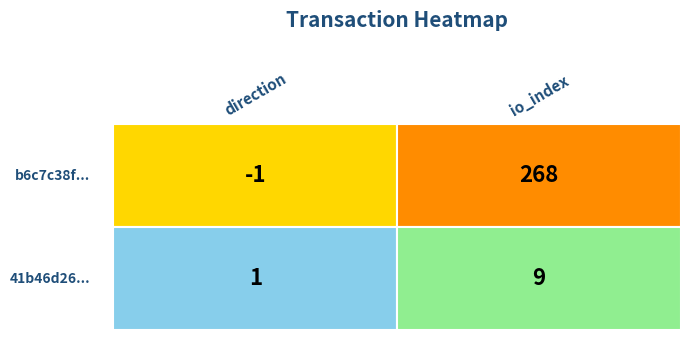

Is it true that b6c7c38fd7cfb929afc8ae92c65641c2d497b8f equals 268 at io_index?

True